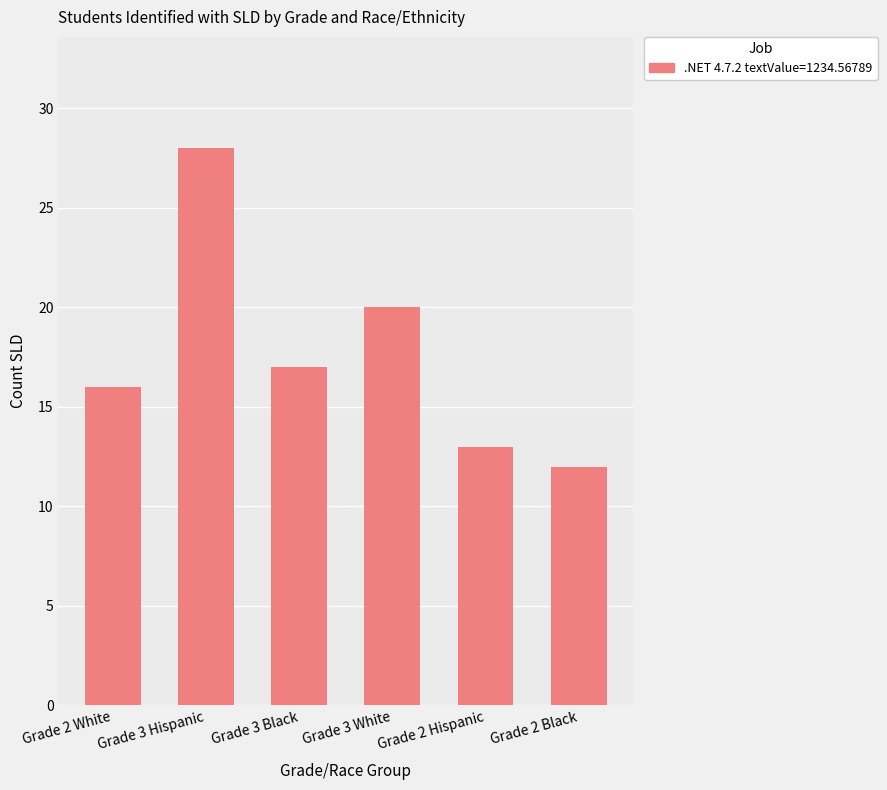

What is the greatest value displayed?

28